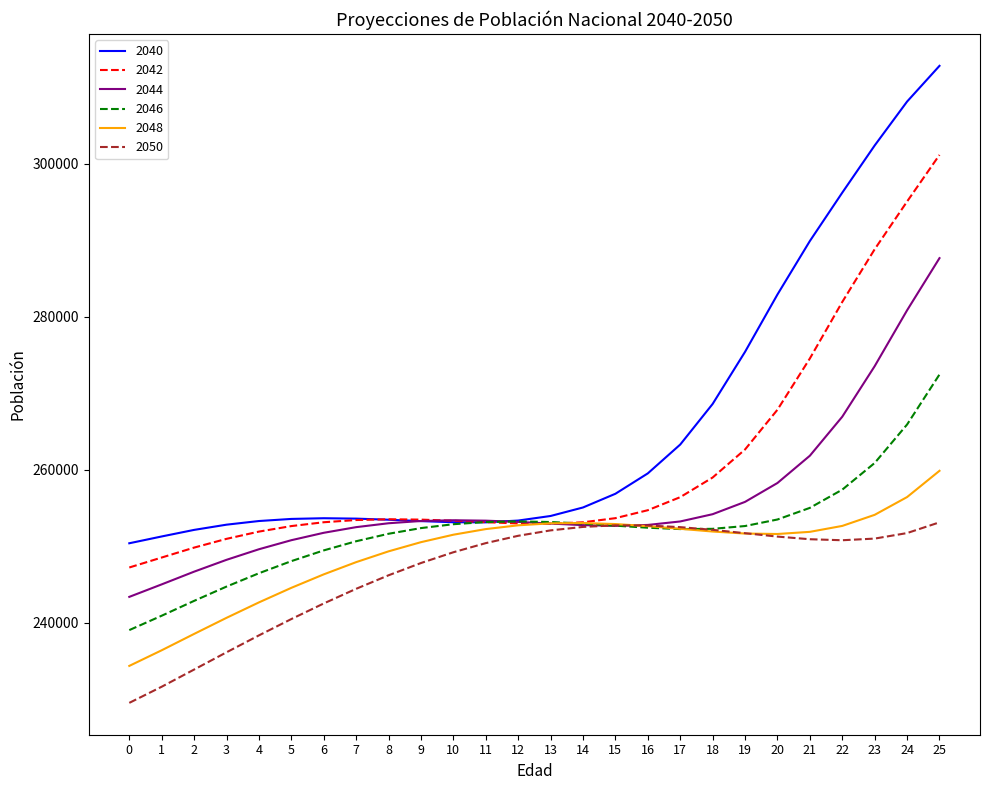

How many times do 2044 and 2048 cross each other?

2